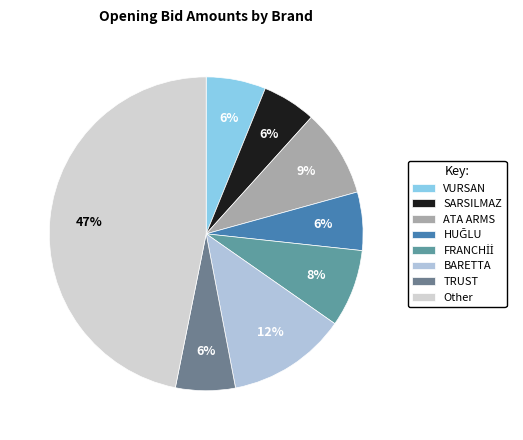

What percentage do FRANCHİİ and HUĞLU together represent?

14.0%